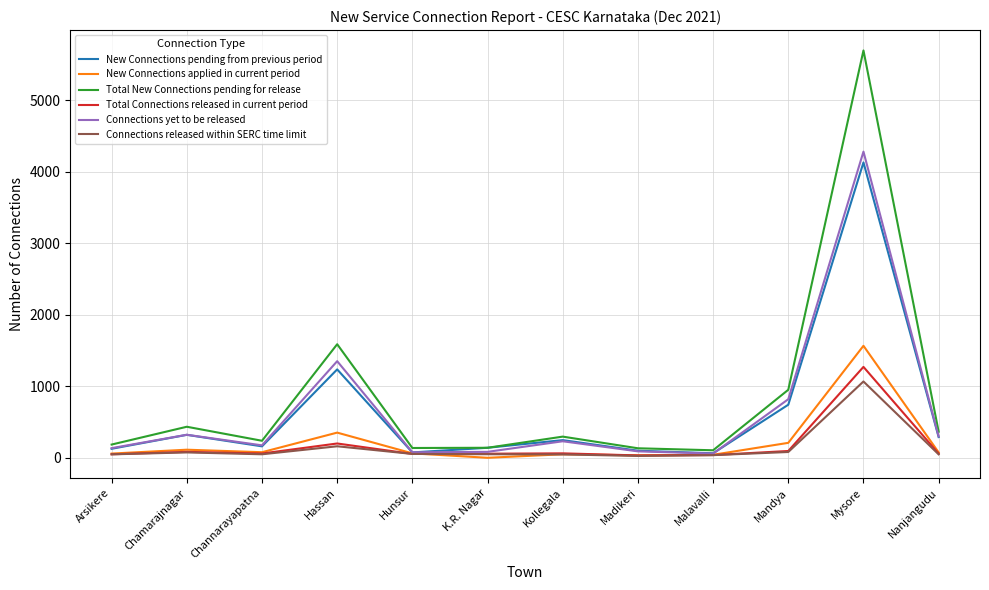

What is the highest value of the Connections released within SERC time limit series?

1067